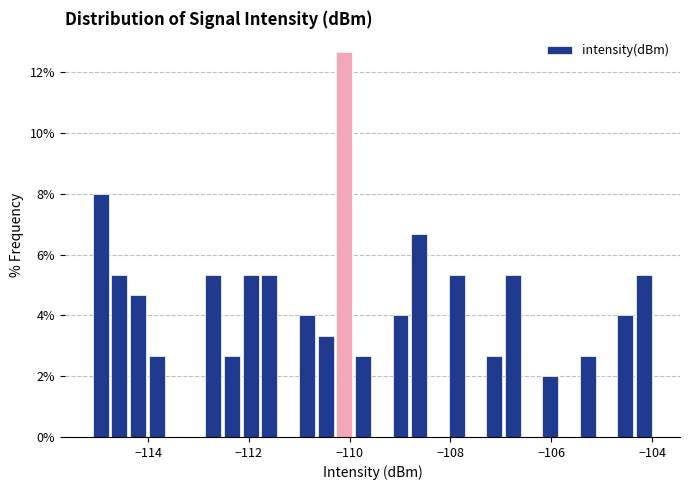

Read against the x-axis, roughly where is the centre of the tallest bar?

-110.2